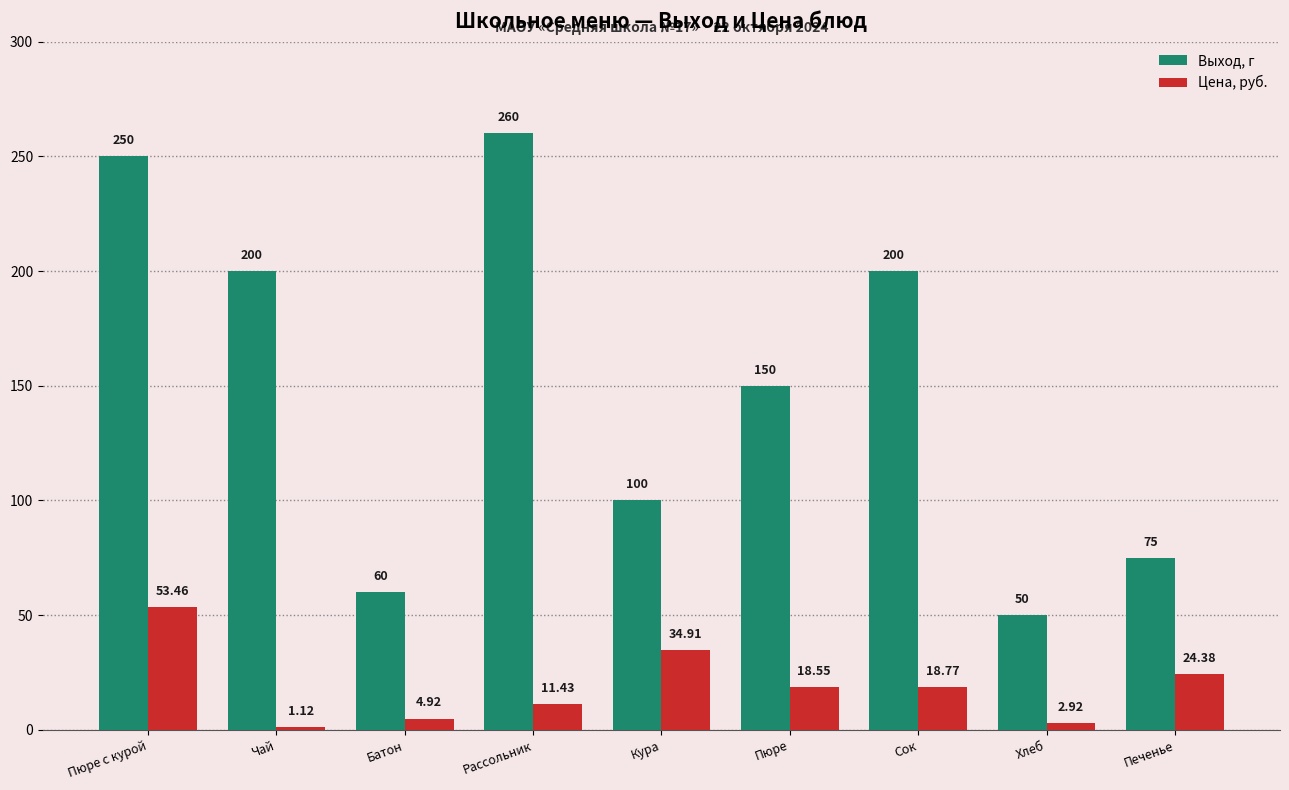

The value of Выход, г at Пюре is 256.4. True or false?

False